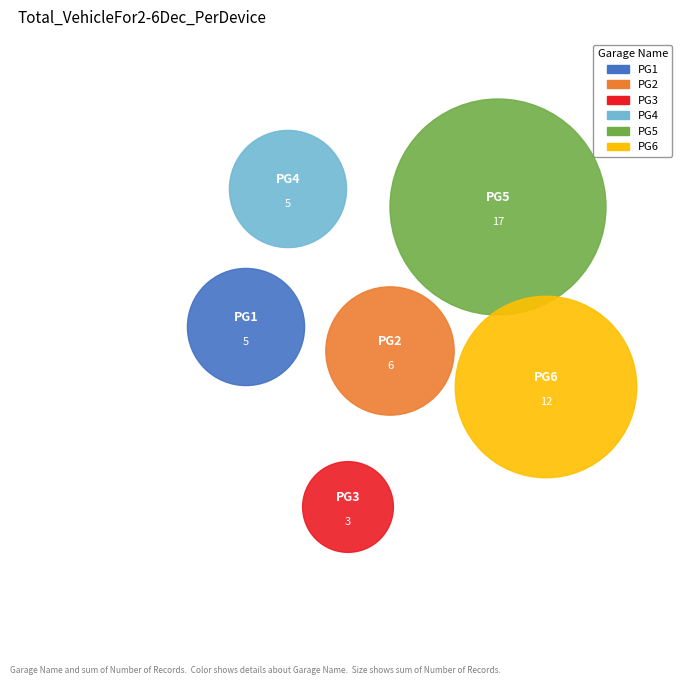

Is St. Charles County the majority of the pie?

No